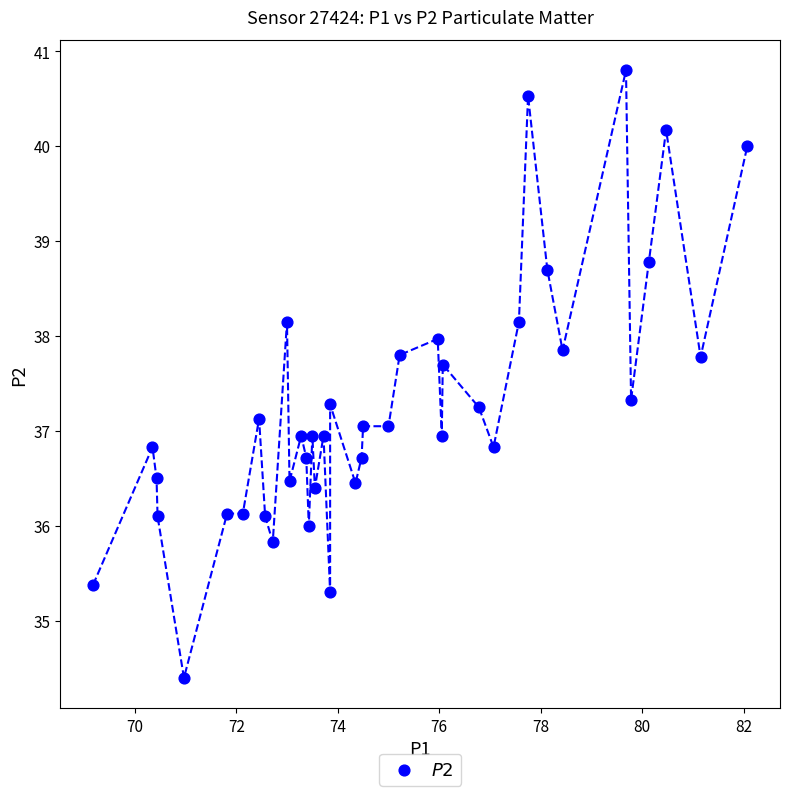

What is the range of X values (max minus min)?

12.9